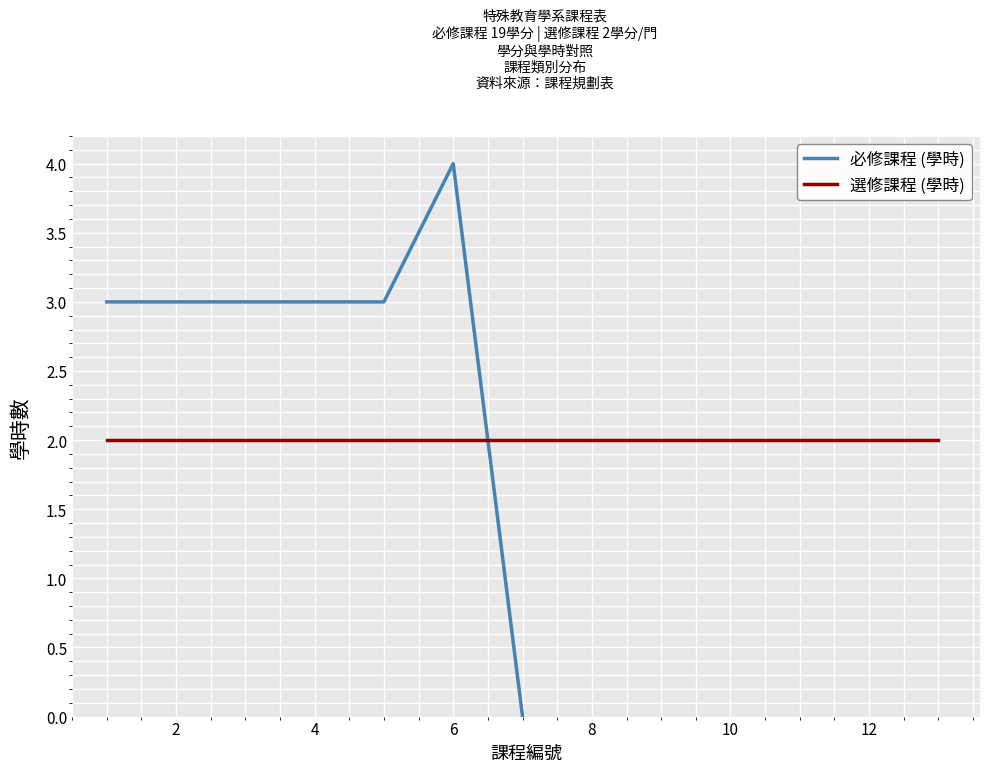

What is the maximum value for 必修課程 (學時)?

4